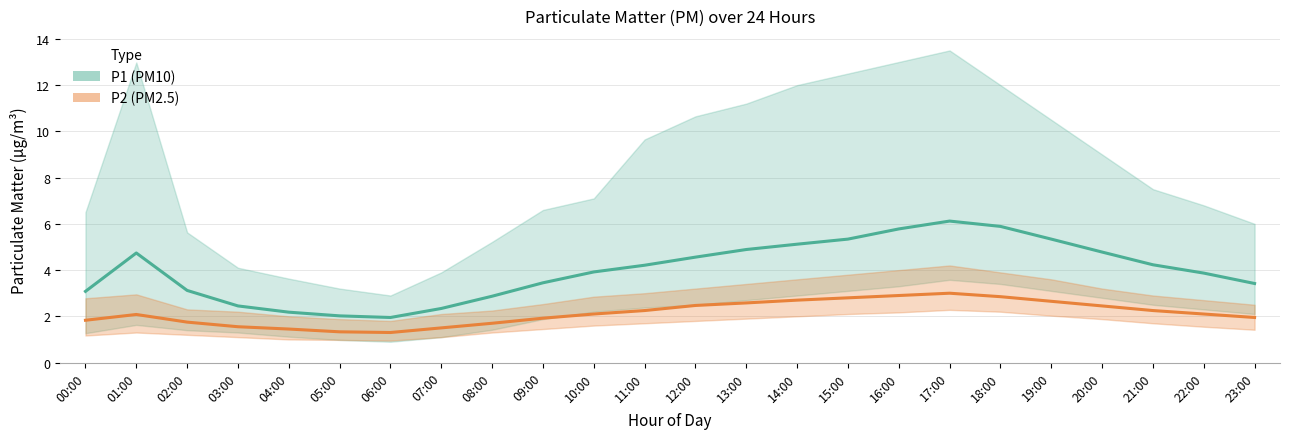

What is the spread (max minus min) of values at 01:00?

2.7